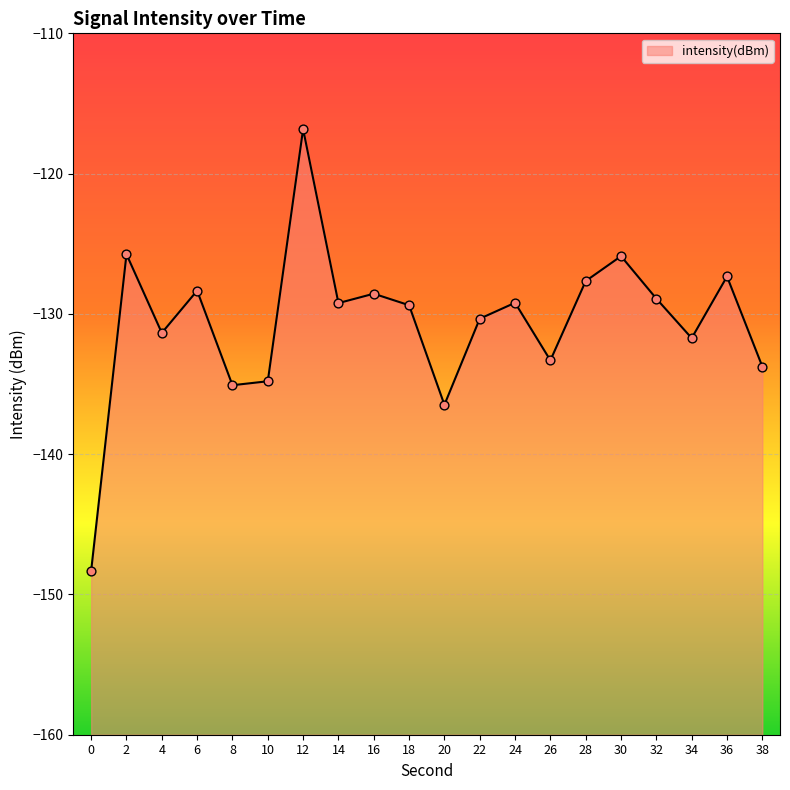

Between 30 and 38, which is larger?

30